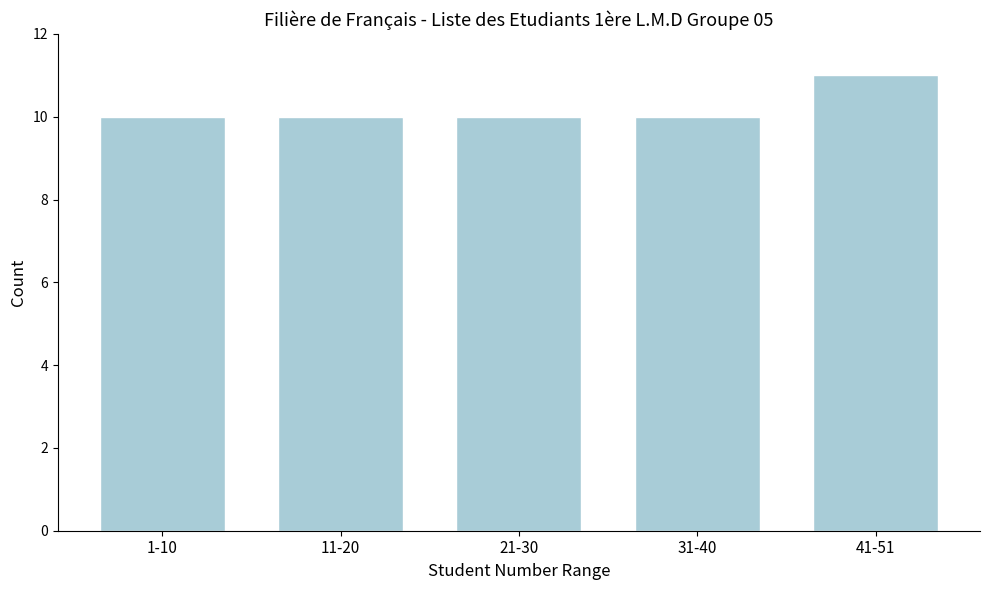

Reading right to left, transcribe all the data shown in this chart.

41-51=11	31-40=10	21-30=10	11-20=10	1-10=10